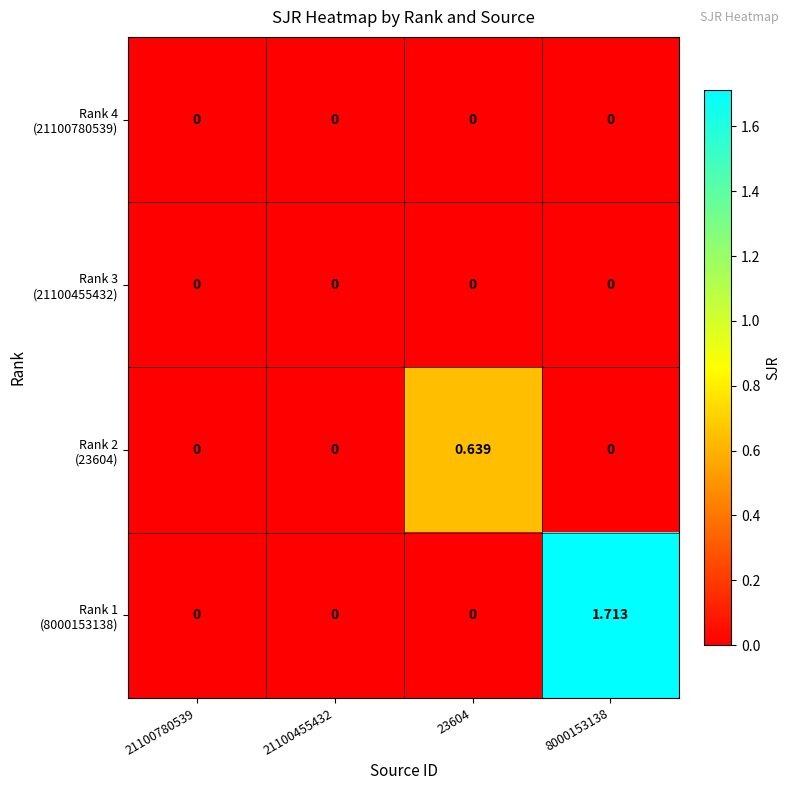

What is the greatest value displayed?

1.7